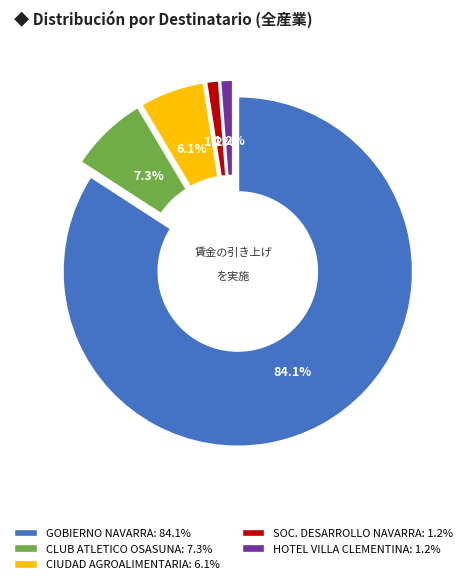

To the nearest percent, what is the average slice percentage?

20%